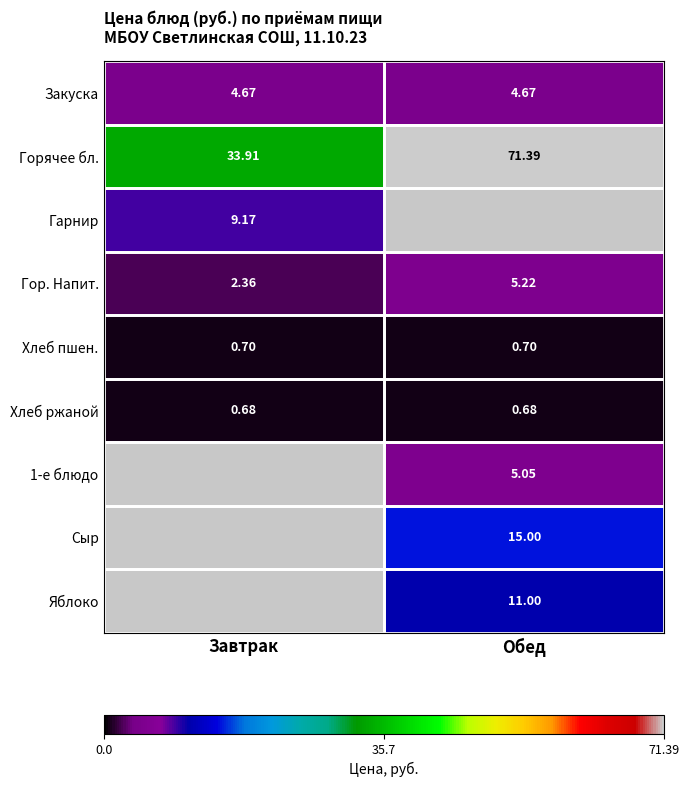

The Яблоко series shows 16.3 at Обед. True or false?

False